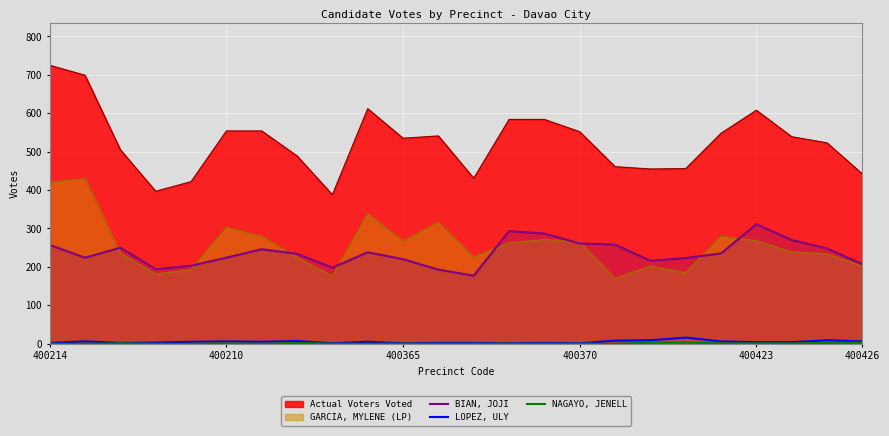

What is the minimum value for BIAN, JOJI?

177